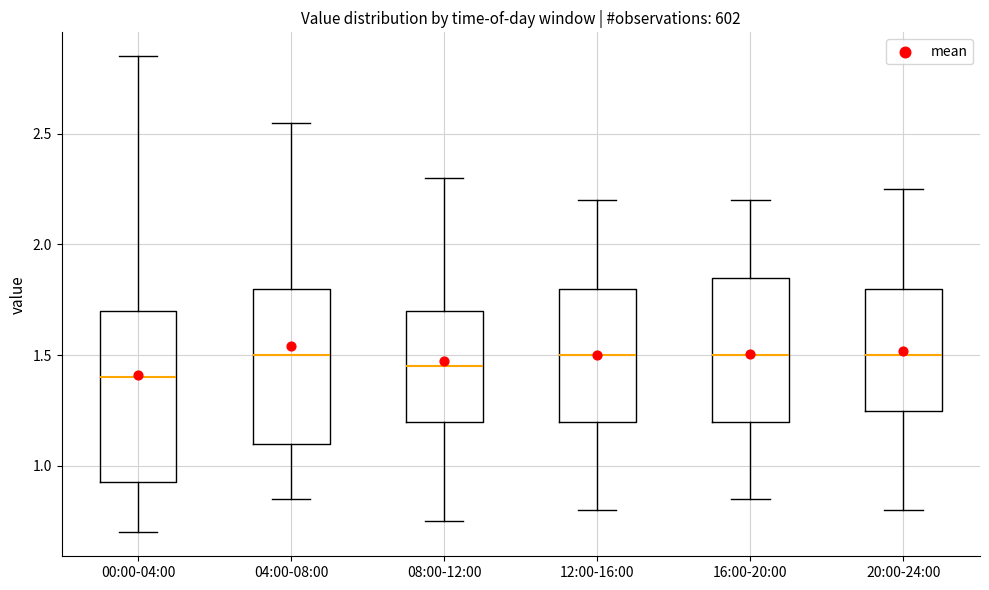

Reading left to right, read every box against the y-axis: the position of its median line, the range the box covers, and the ends of its whiskers. The values are not printed on the chart, so give them approximately, as read against the axis.

00:00-04:00: median 1.40, box 0.95 to 1.70, whiskers 0.70 to 2.85
04:00-08:00: median 1.50, box 1.10 to 1.80, whiskers 0.85 to 2.55
08:00-12:00: median 1.45, box 1.20 to 1.70, whiskers 0.75 to 2.30
12:00-16:00: median 1.50, box 1.20 to 1.80, whiskers 0.80 to 2.20
16:00-20:00: median 1.50, box 1.20 to 1.85, whiskers 0.85 to 2.20
20:00-24:00: median 1.50, box 1.25 to 1.80, whiskers 0.80 to 2.25